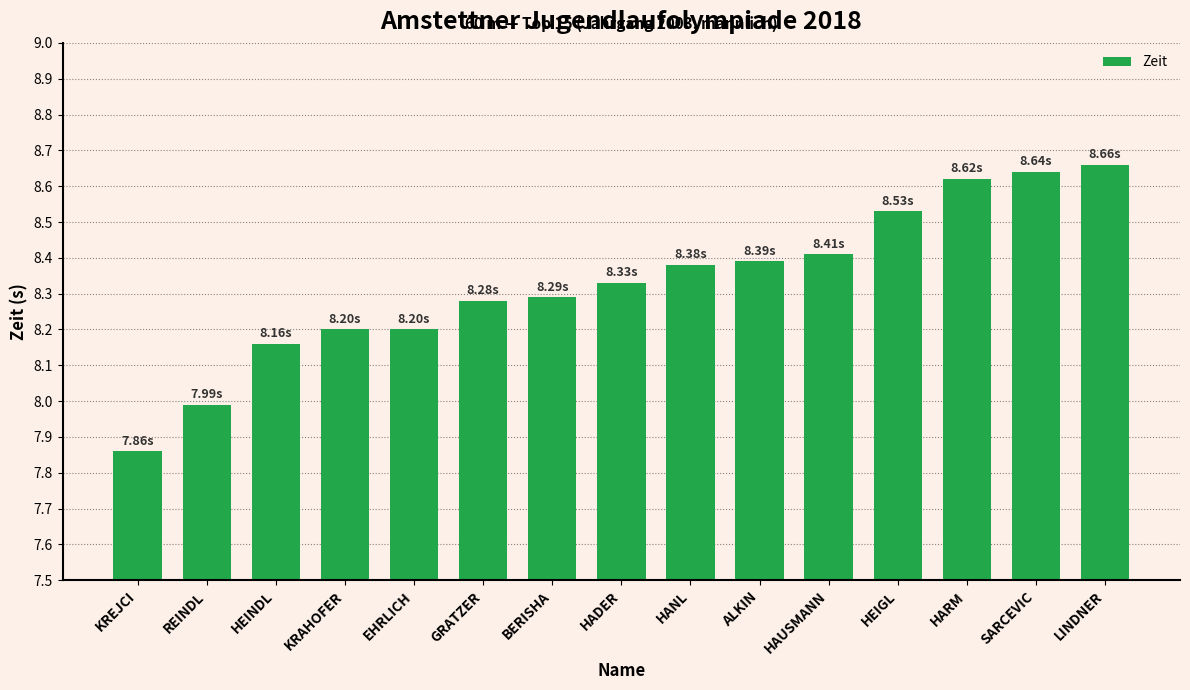

At which label does the data first exceed 8?

HEINDL